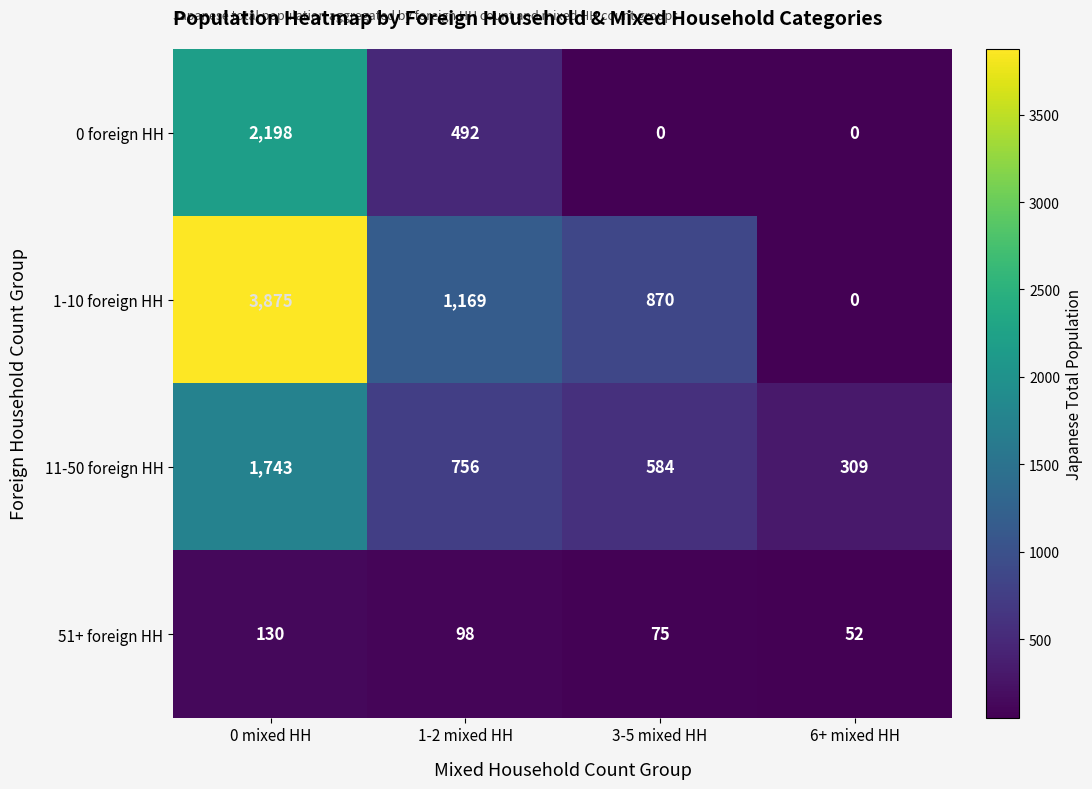

What is the maximum value for 11-50 foreign HH?

1743